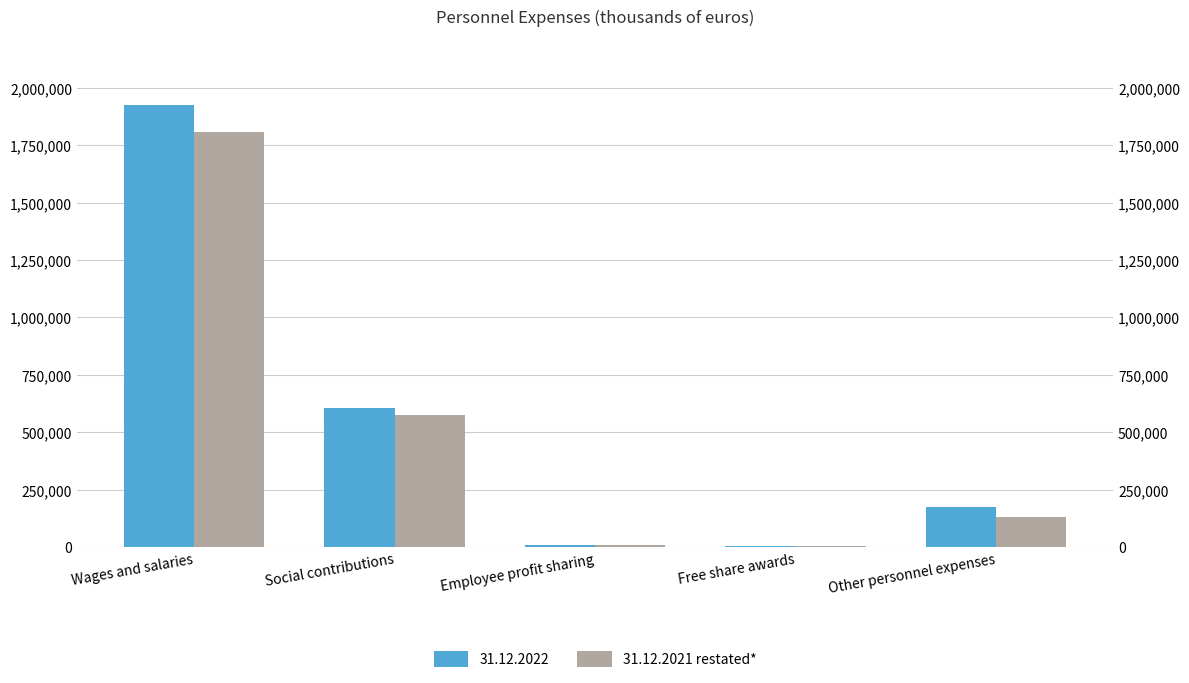

Where does the data first go above 131570?

Wages and salaries